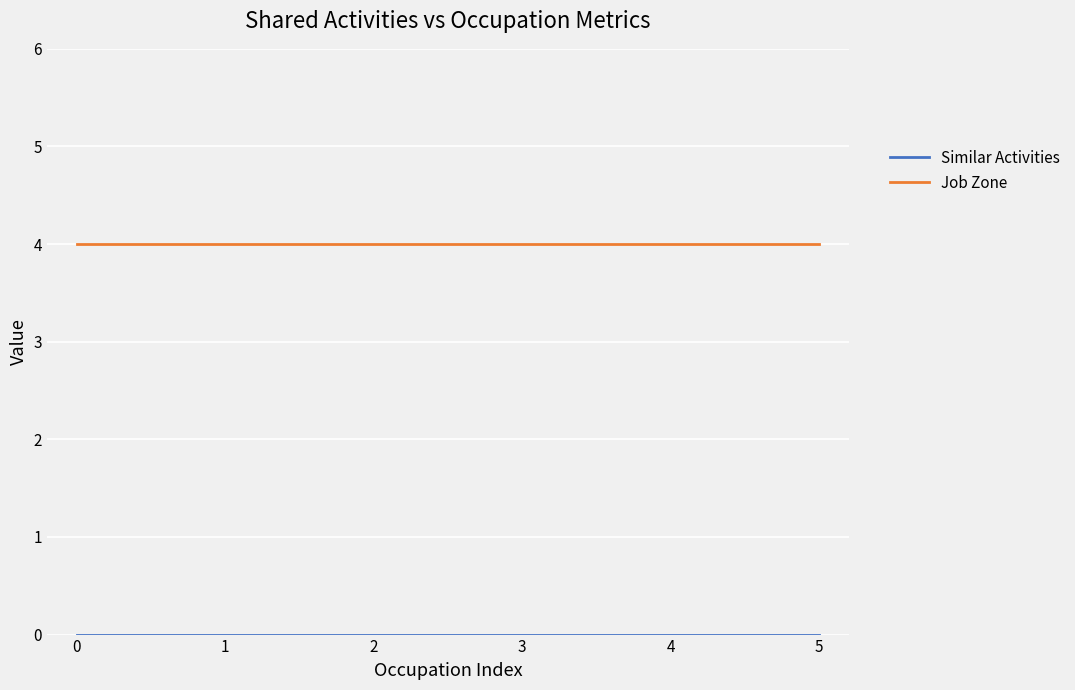

Which series has the largest total across all categories?

Job Zone